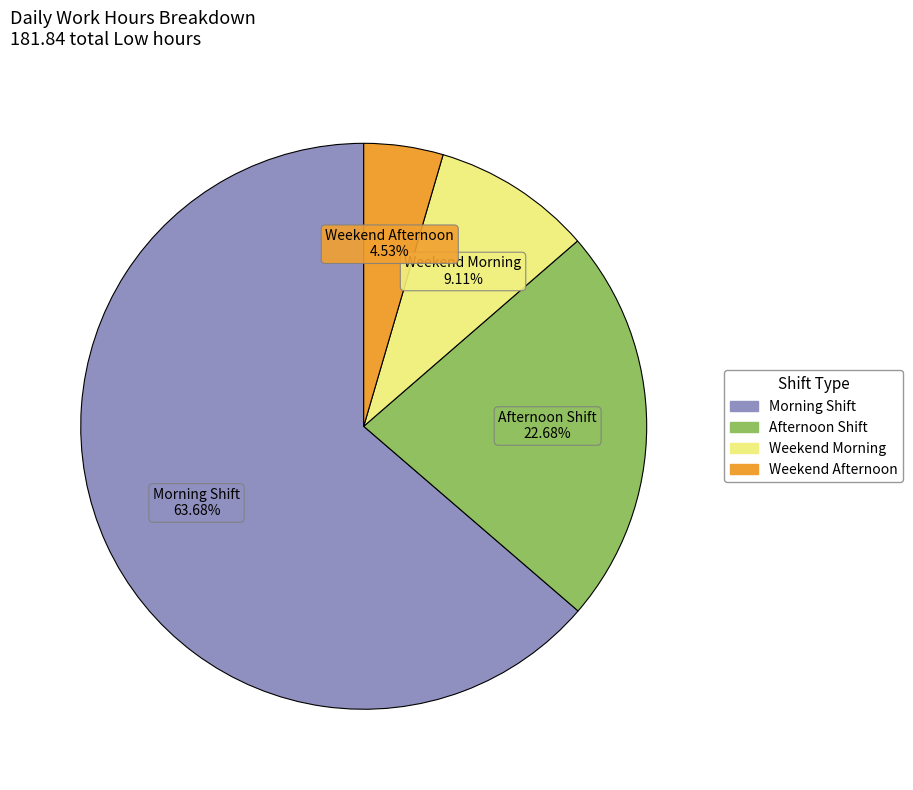

Does any single category account for the majority?

Yes